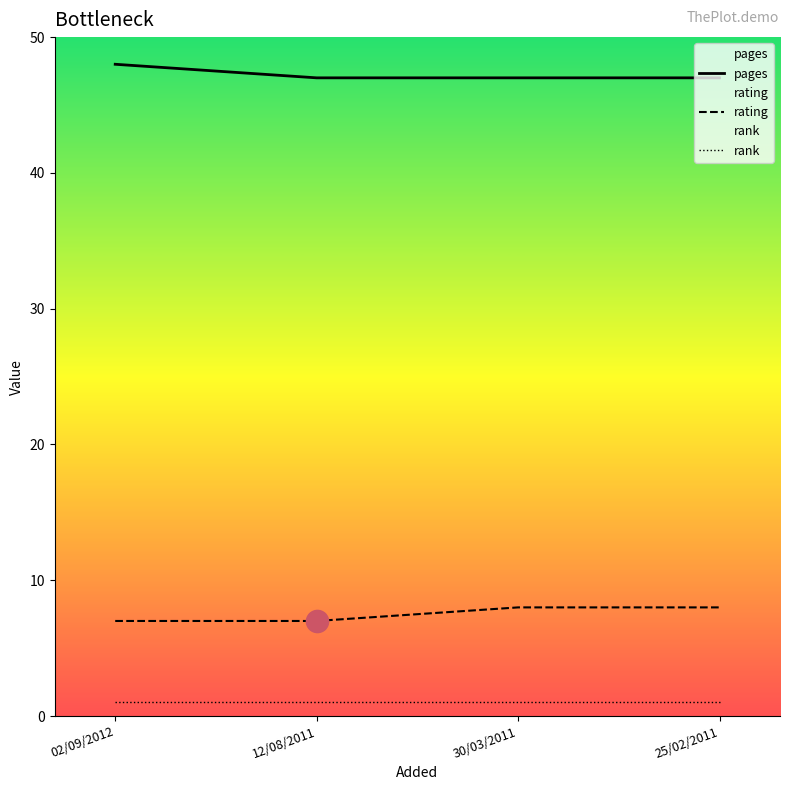

What is the difference between the maximum and second lowest values in the pages series?

1